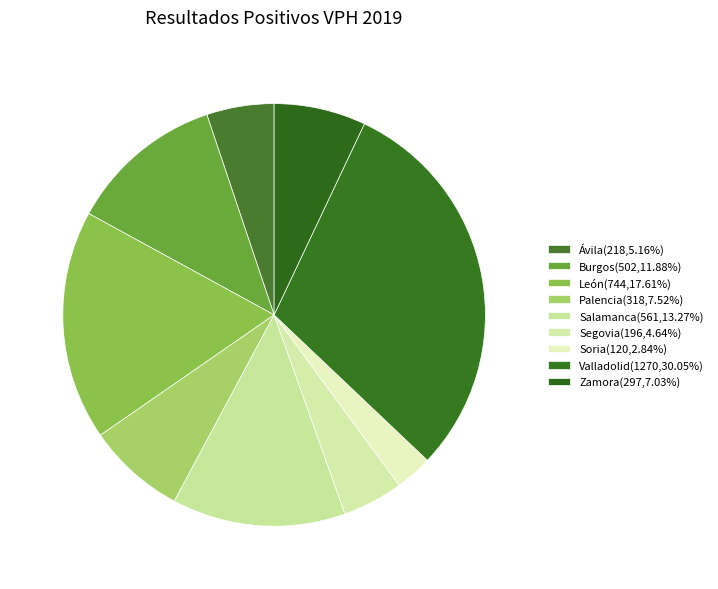

How many slices are in this pie chart?

9